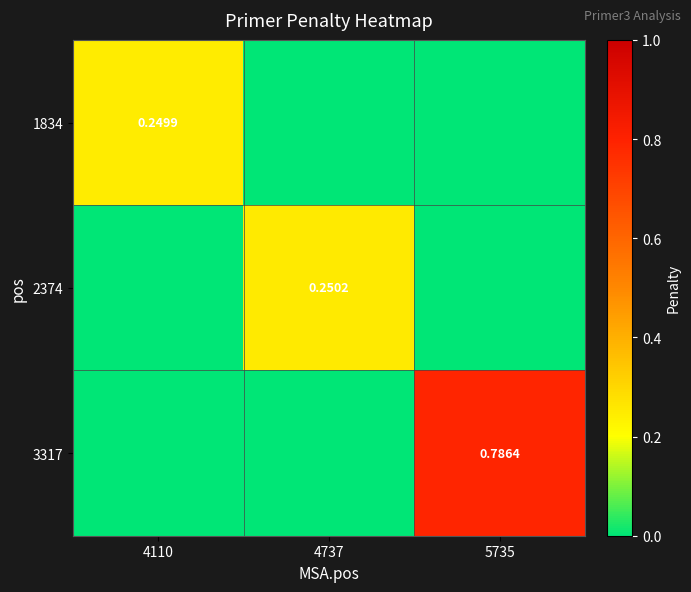

Which has a higher value, 4110 or 4737?

4110